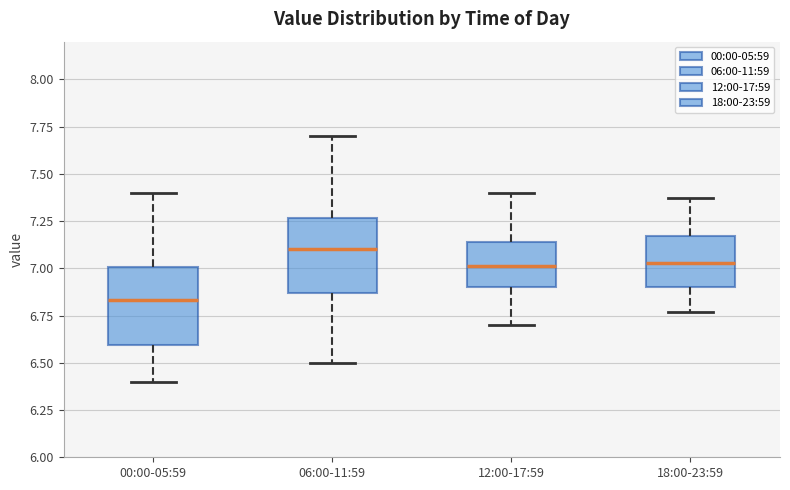

Which box has the highest median line?

06:00-11:59